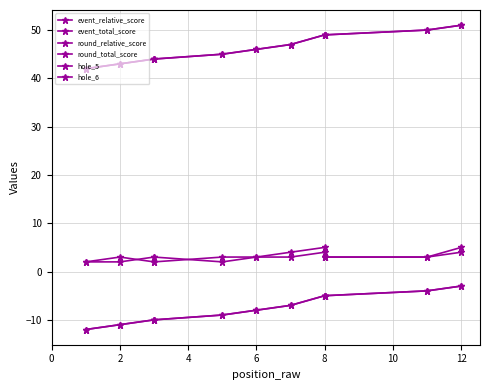

Rank the series at 6 from highest to lowest value.

event_total_score, round_total_score, hole_5, hole_6, event_relative_score, round_relative_score